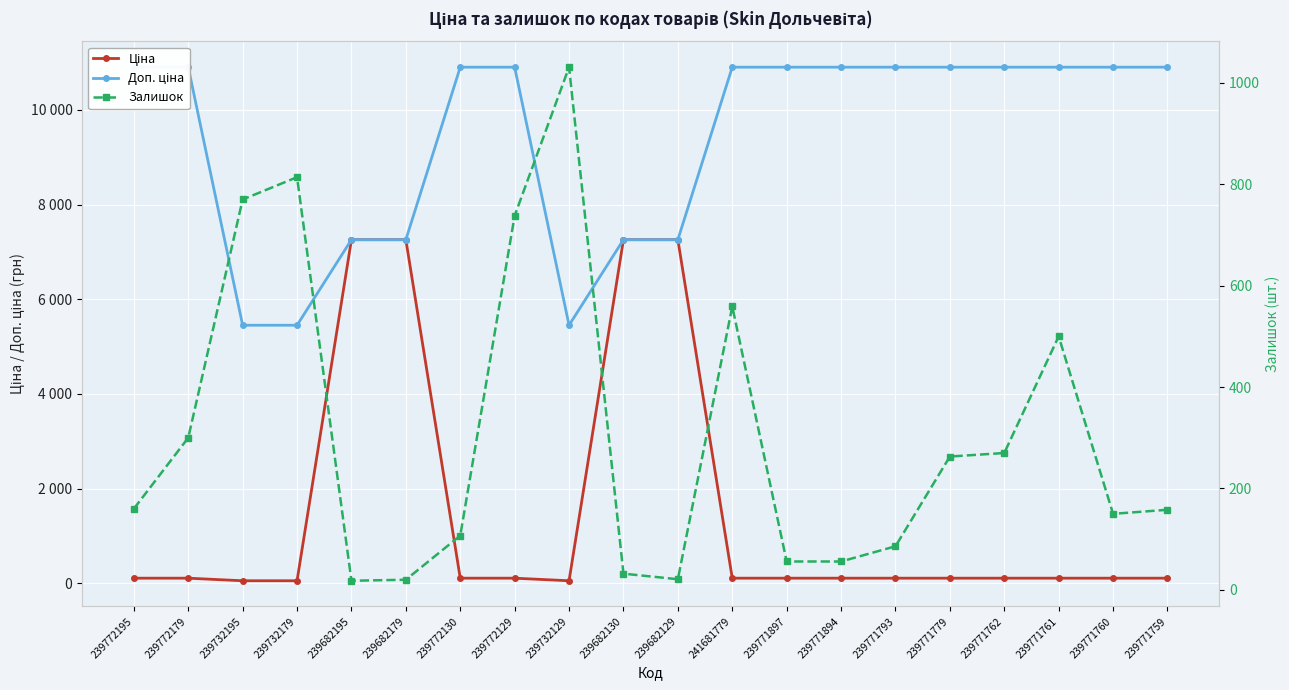

What is the label of the 16th point from the right?

239682195